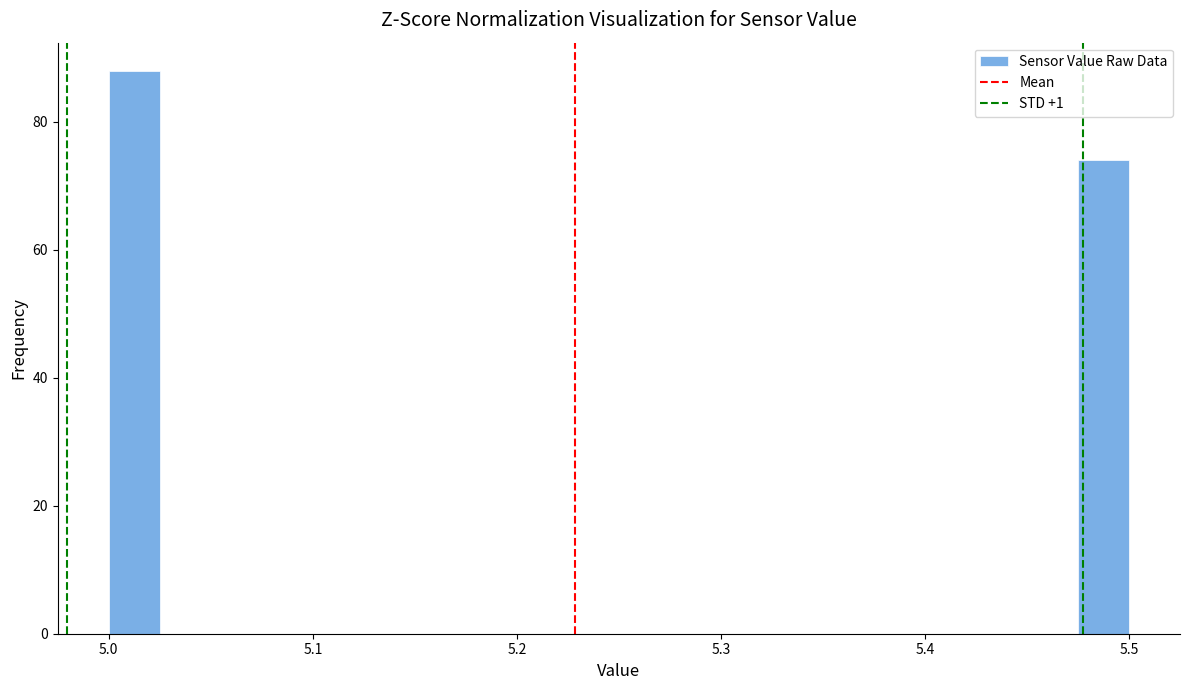

Around what value on the x-axis is the tallest bar? Give the approximate position of its centre, as read against the axis.

5.01